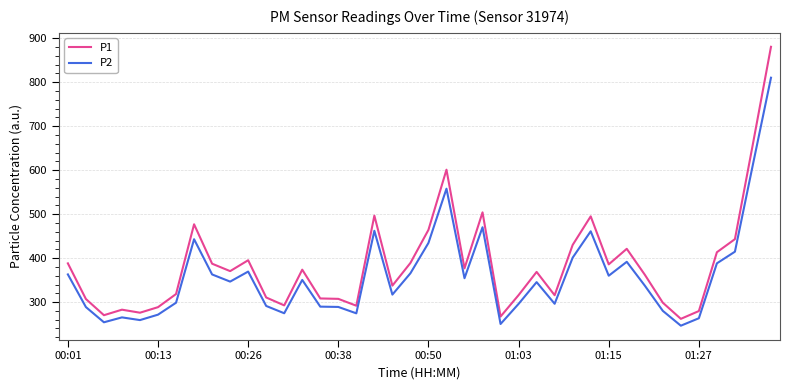

What is the average value of the P2 series?

360.2